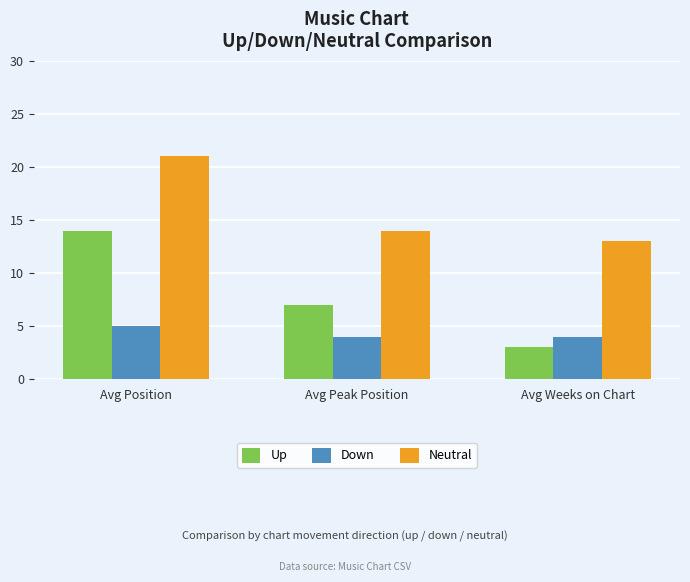

What is the difference between the maximum and minimum values in the Up series?

11